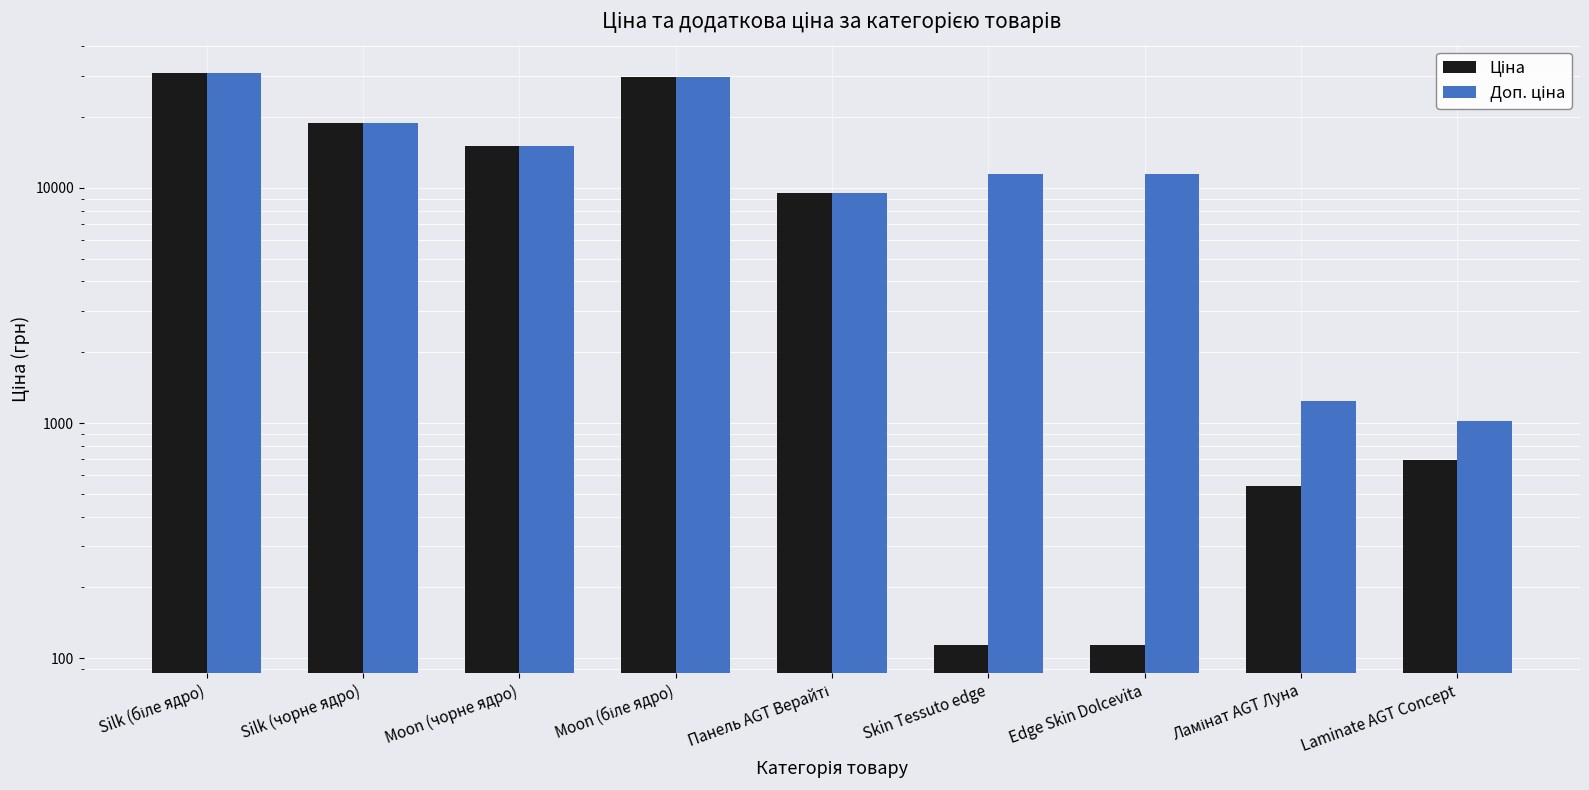

At how many categories does at least one series exceed 18654?

3